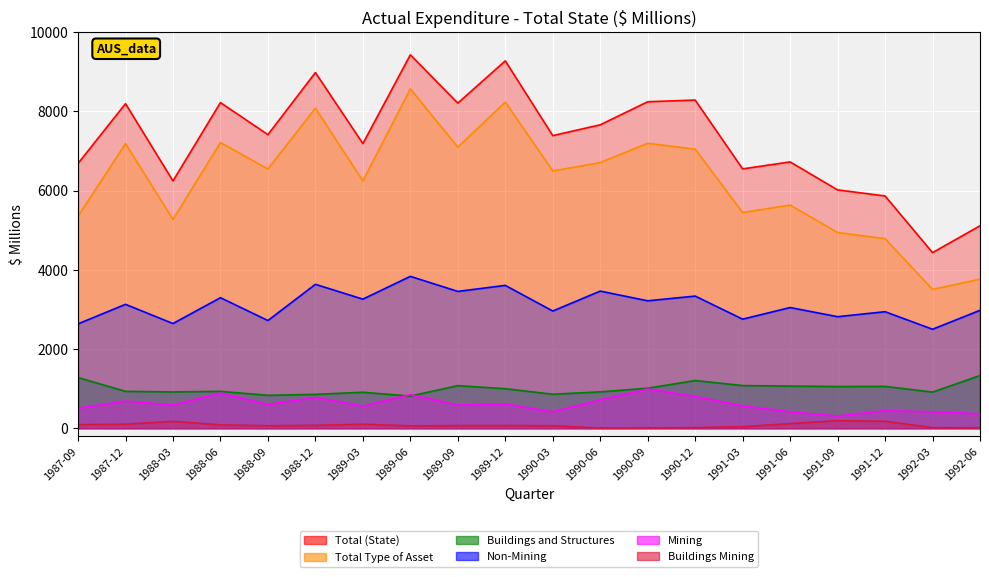

Read the Buildings and Structures value at 1990-12, to the nearest 50.

1200